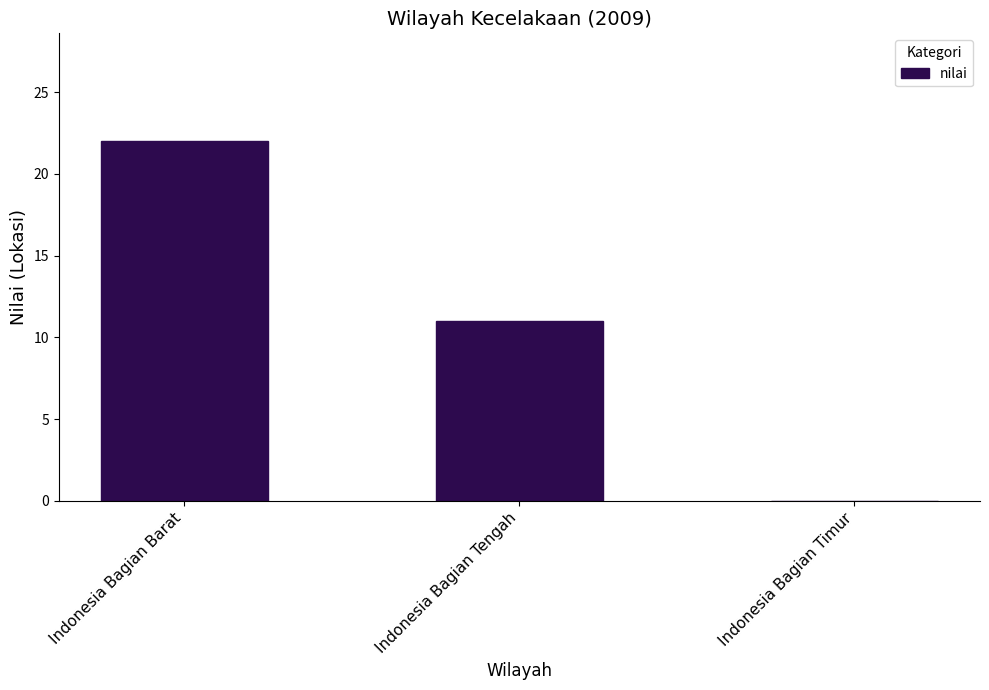

Which has a higher value, Indonesia Bagian Timur or Indonesia Bagian Tengah?

Indonesia Bagian Tengah